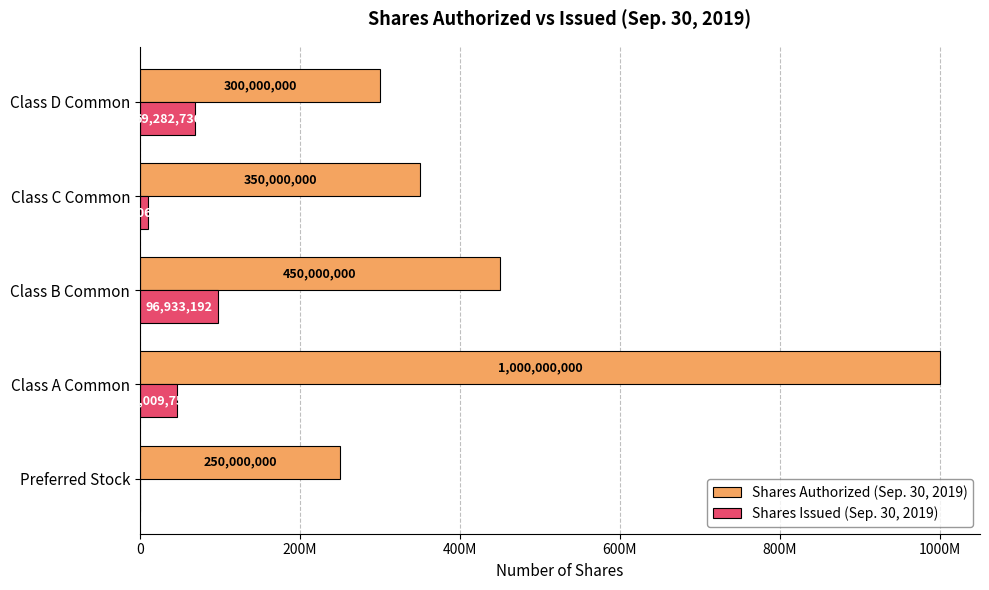

What are all the series names shown in the legend?

Shares Authorized (Sep. 30, 2019), Shares Issued (Sep. 30, 2019)